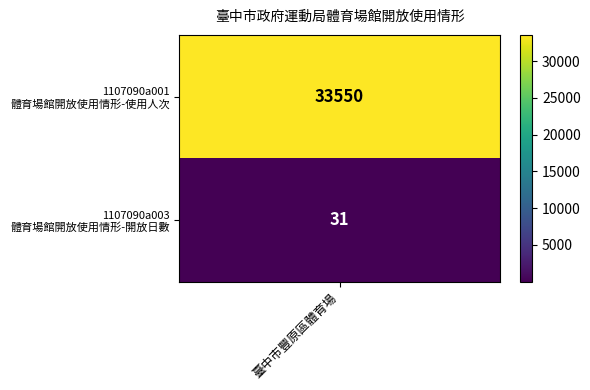

The value of 体育場館開放使用情形-使用人次(單位:人次) at 0 is 33550. True or false?

True